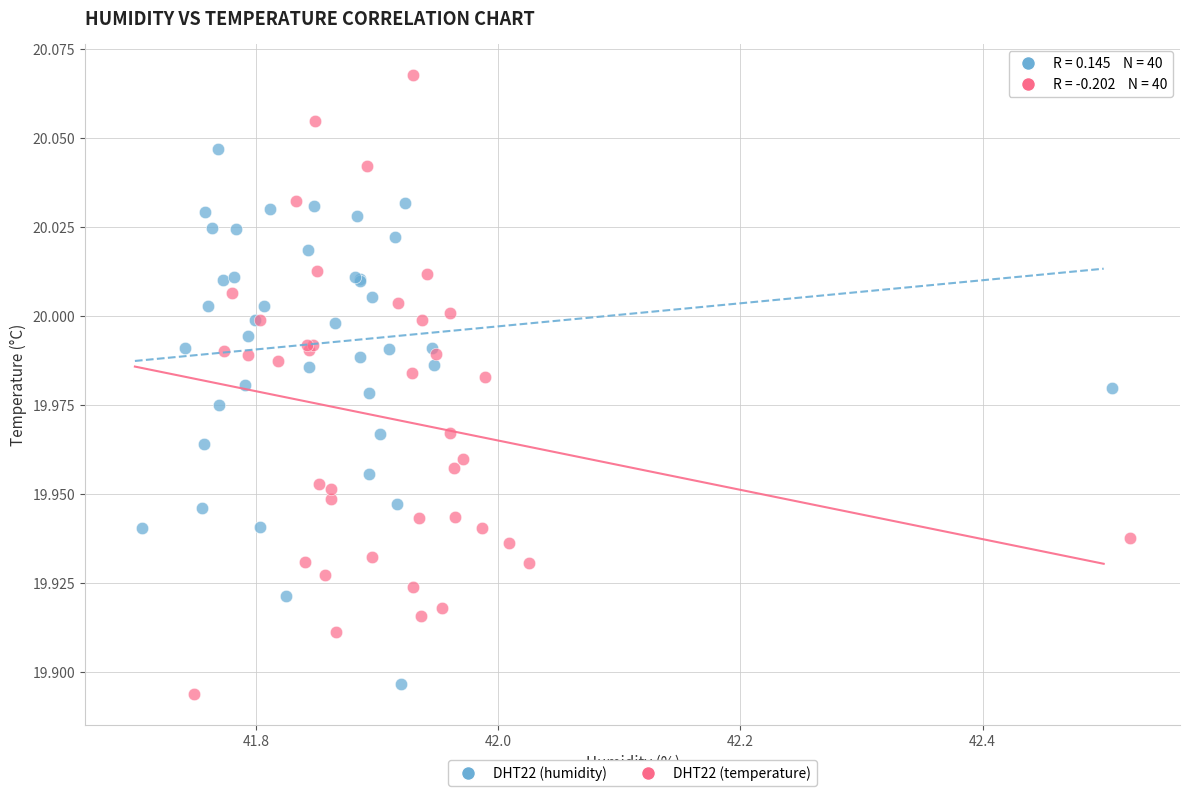

Which series contains the highest Y value?

DHT22 (temperature)